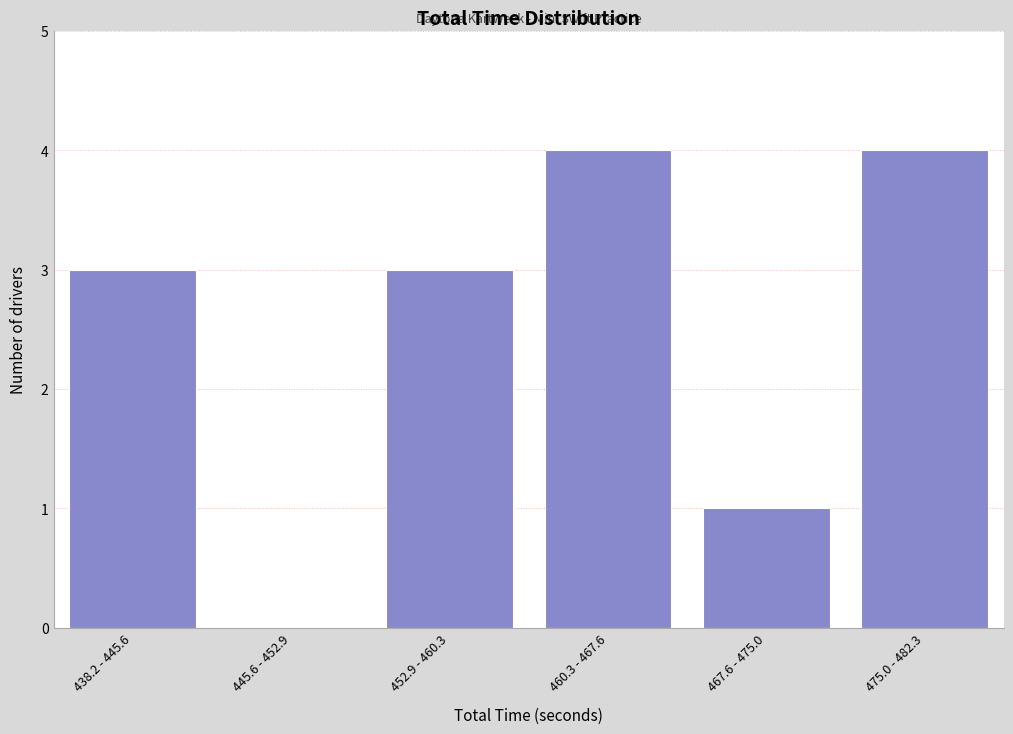

Reading left to right, what are all the values shown in this chart?

438.2 - 445.6=3	445.6 - 452.9=0	452.9 - 460.3=3	460.3 - 467.6=4	467.6 - 475.0=1	475.0 - 482.3=4